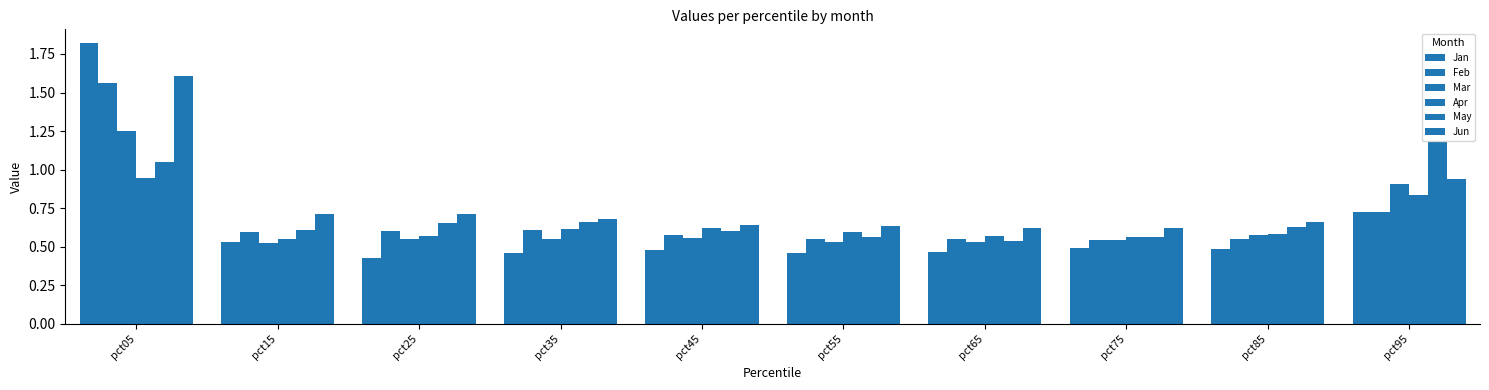

Which category has the lowest value in the Jan series?

pct25